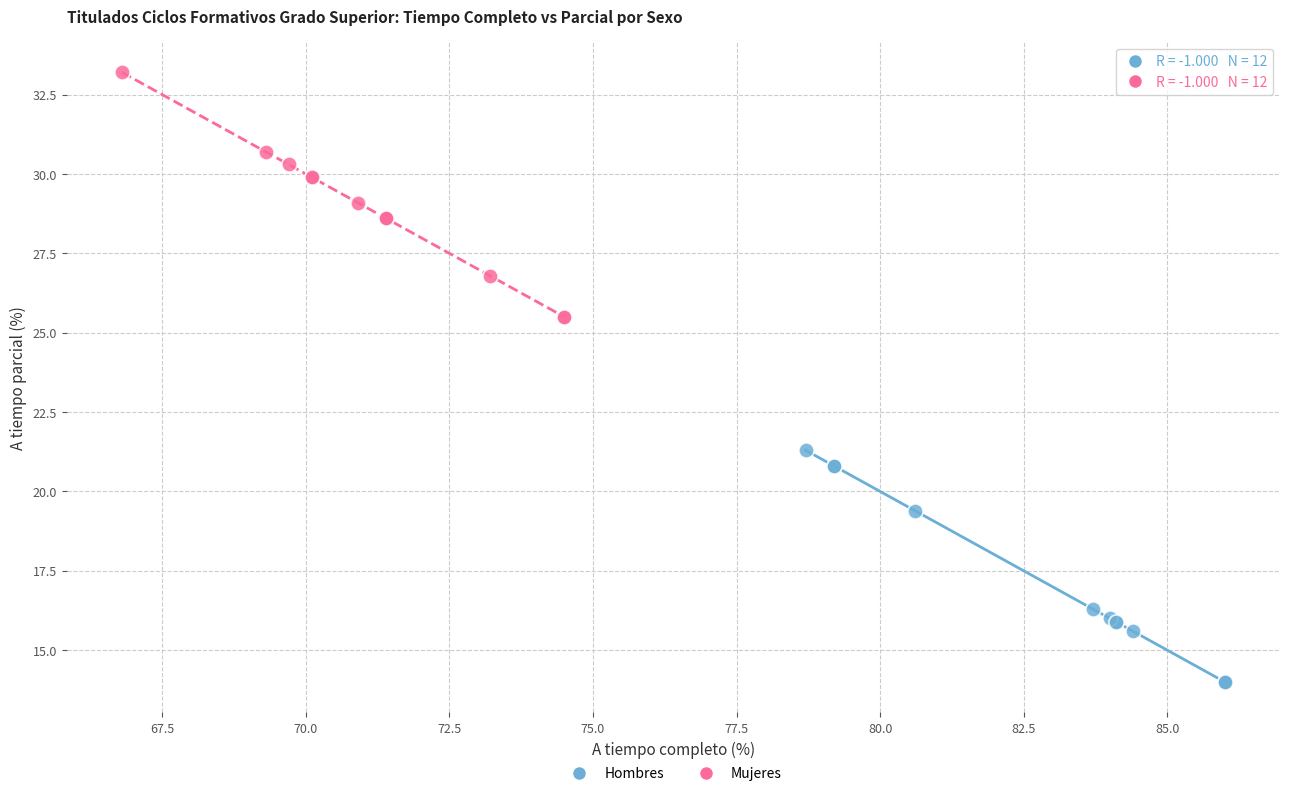

What are all the series names shown in the legend?

Hombres, Mujeres